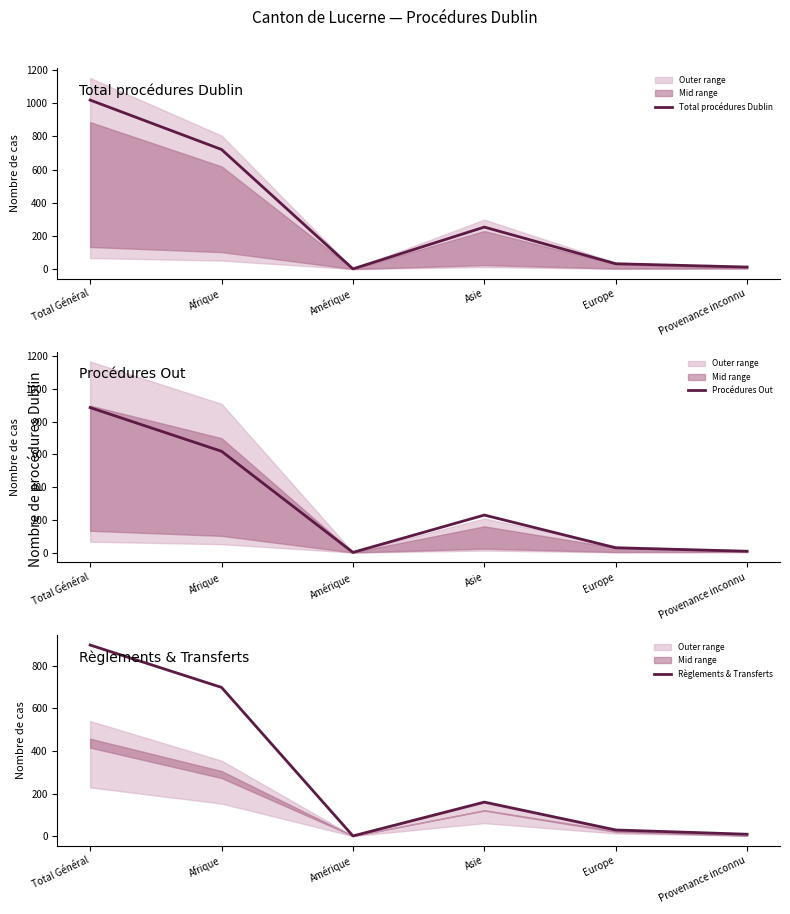

Which series has the largest total across all categories?

Total procédures Dublin